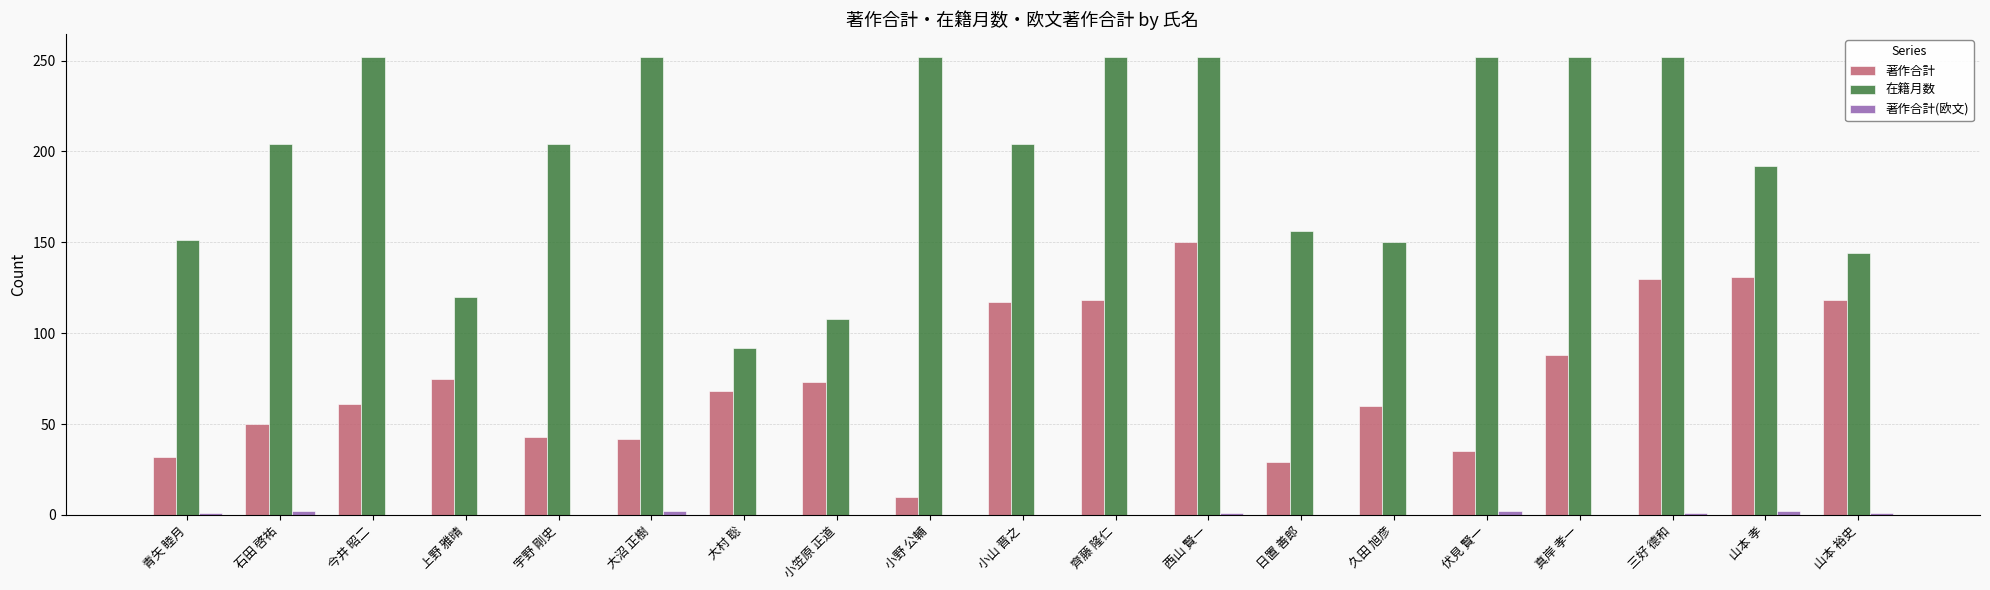

Is it true that 著作合計 equals 88 at 真岸 孝一?

True